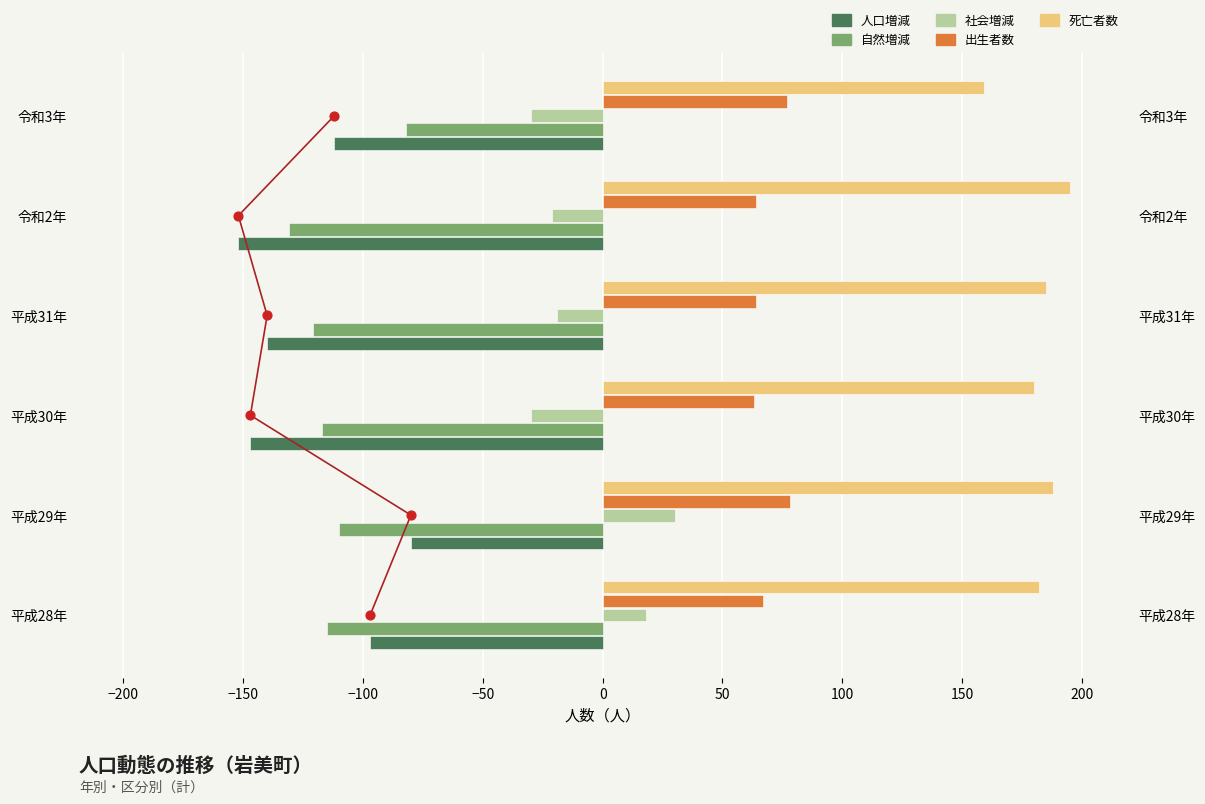

Which series has the widest spread of Y values?

人口増減